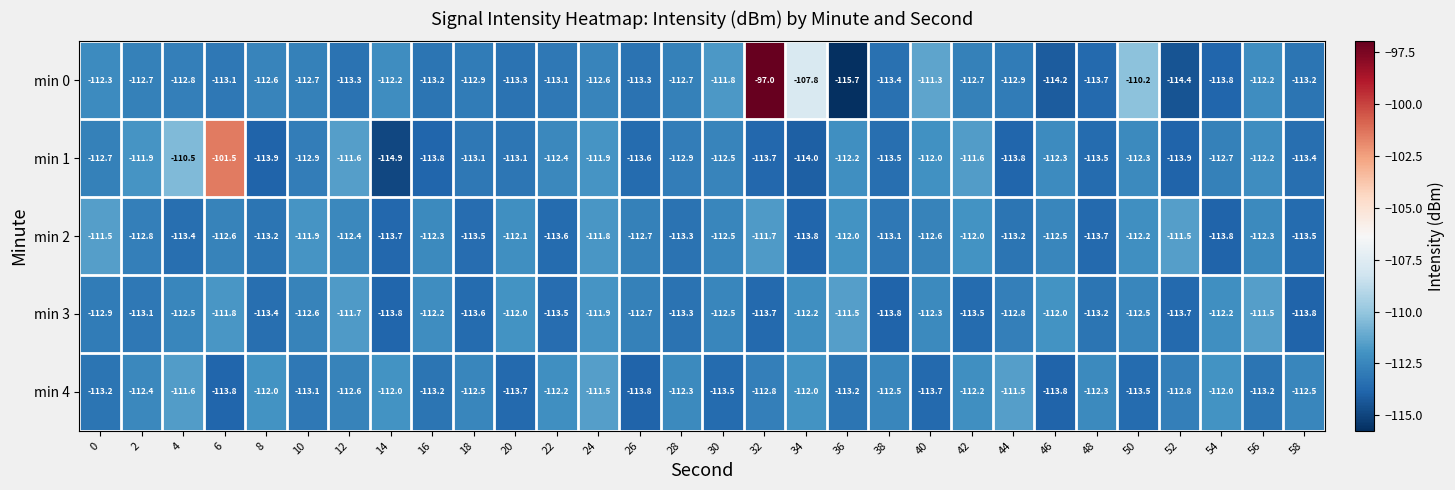

At which label does min 0 first exceed -112?

30